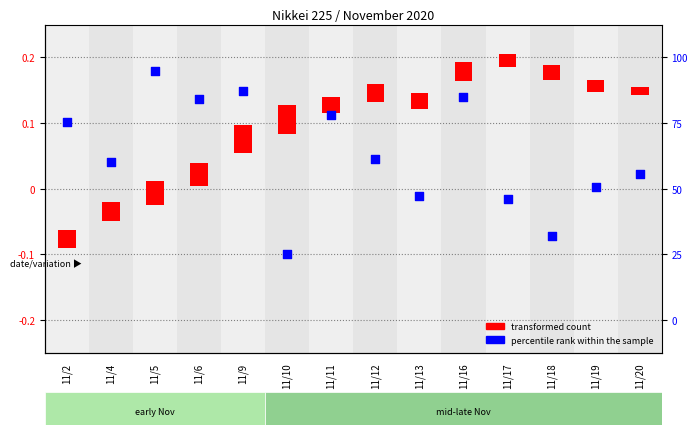

At which category is the sum across all series the highest?

11/5